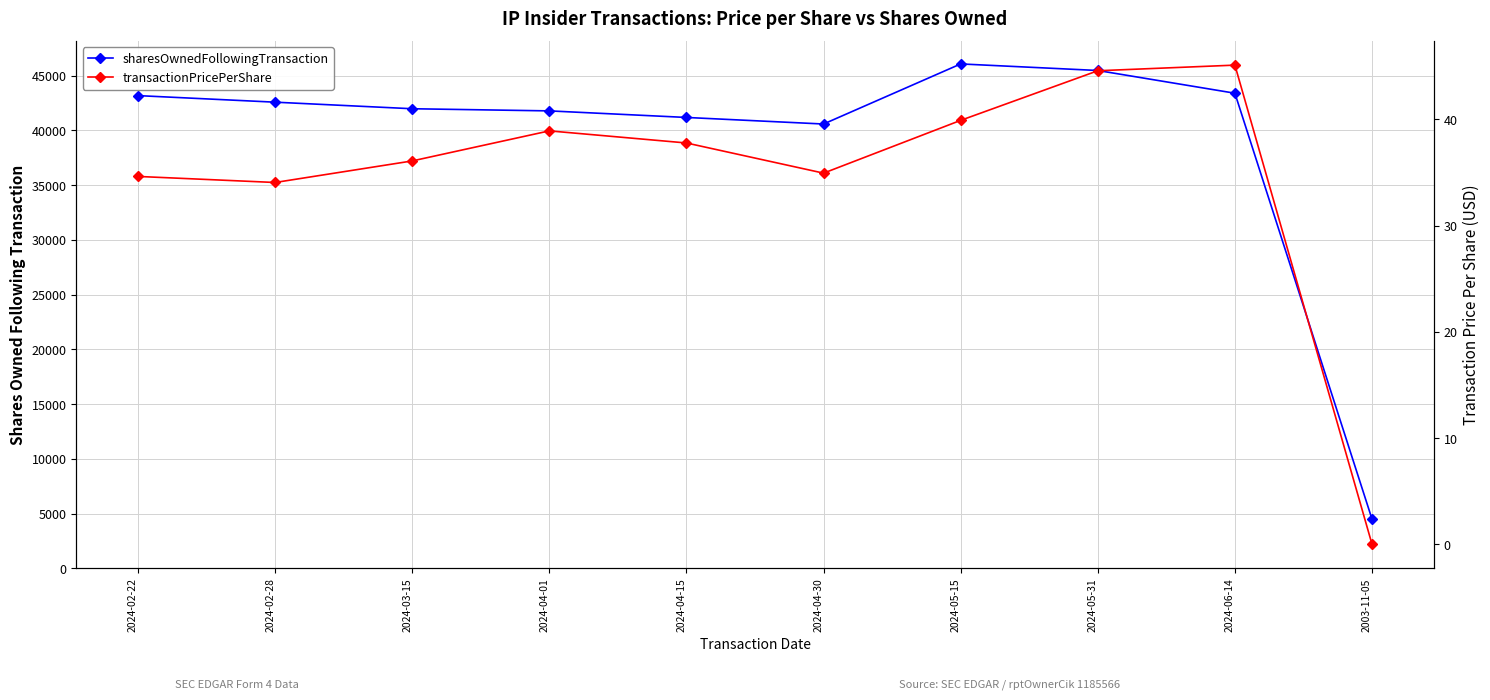

True or false: transactionPricePerShare and sharesOwnedFollowingTransaction intersect in this chart.

False